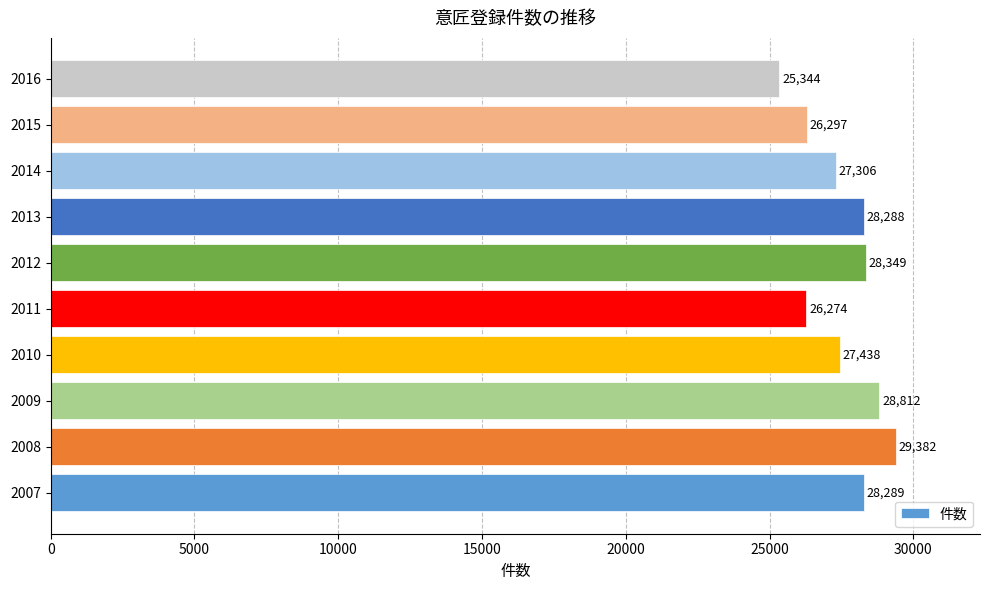

At which label is the value closest to 27363?

2014